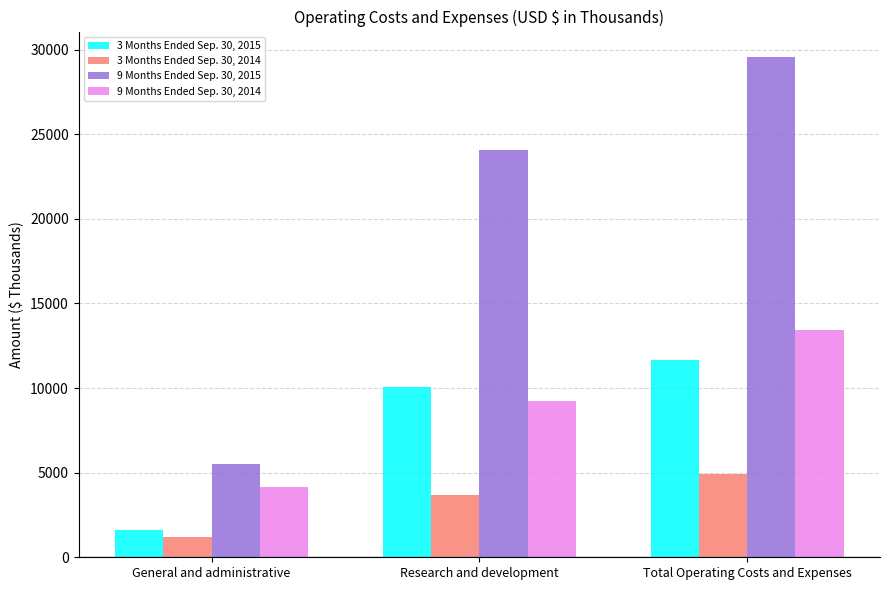

Read the 9 Months Ended Sep. 30, 2014 value at Research and development, to the nearest 100.

9200